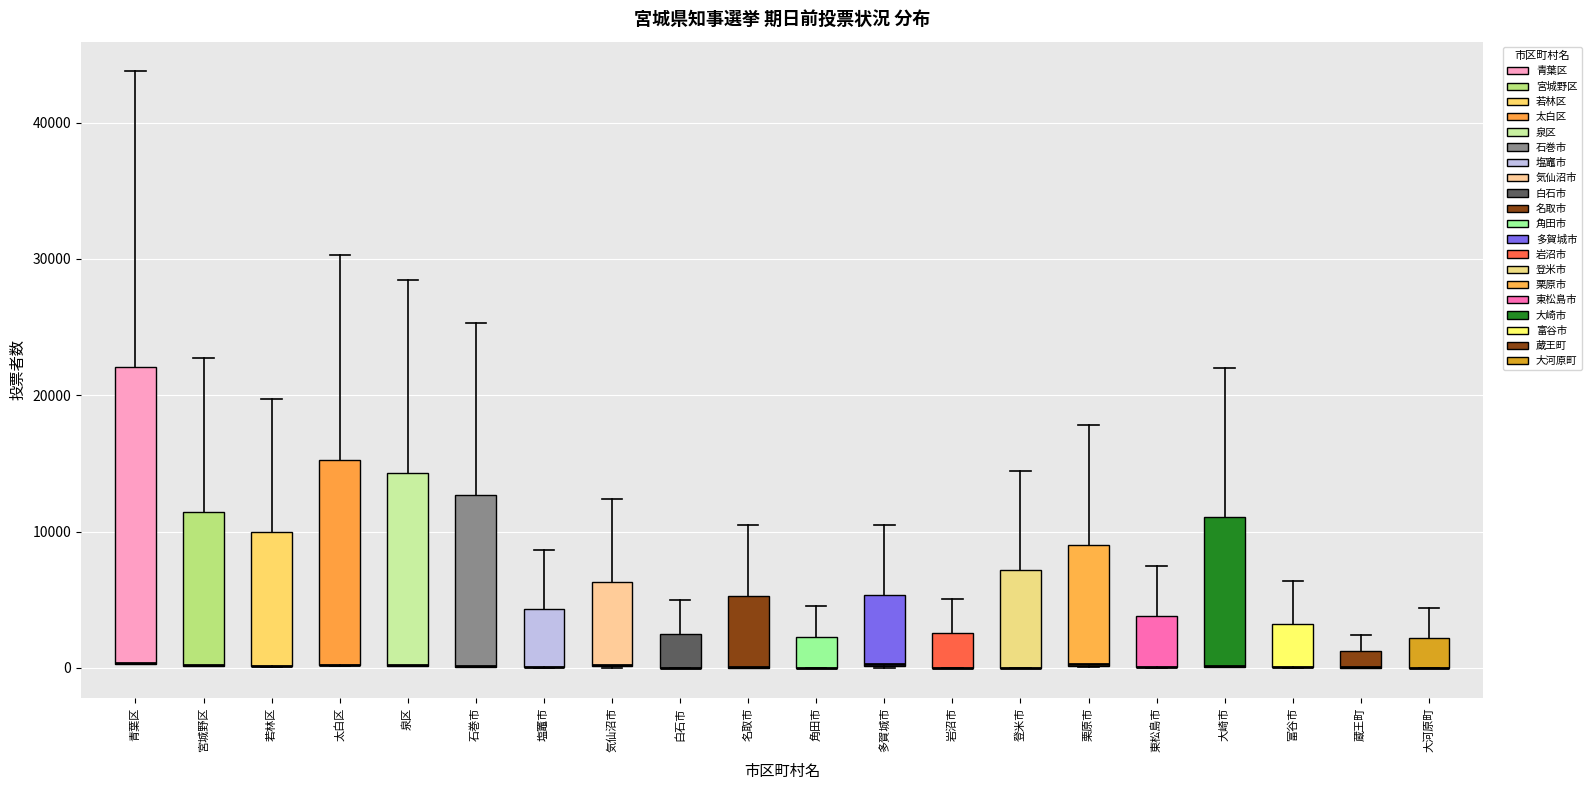

Which box is the tallest, from its lower edge to its upper edge?

青葉区